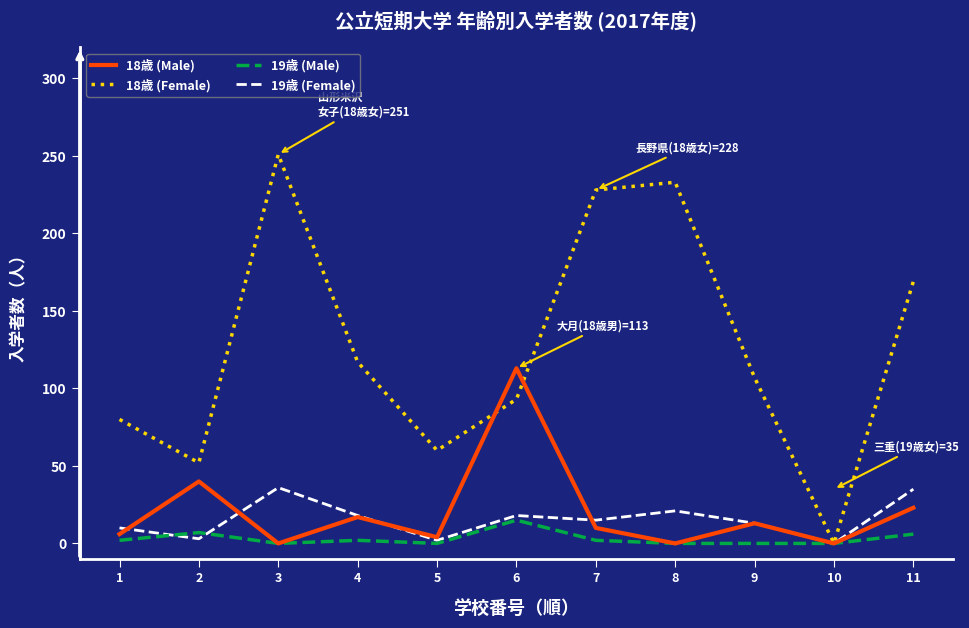

True or false: 18歳 (Male) has a value of 48 at 8.

False